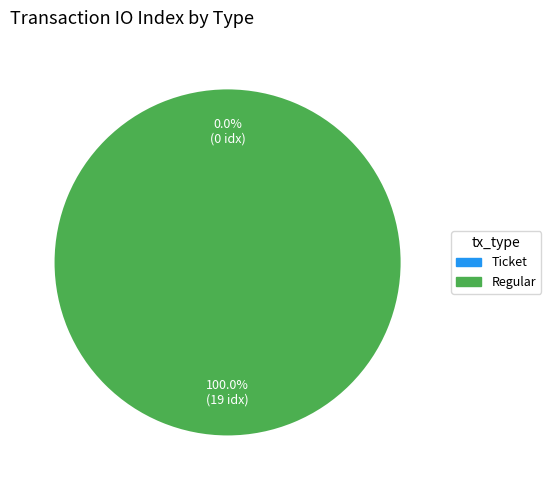

Which category has the biggest portion of the pie?

Regular